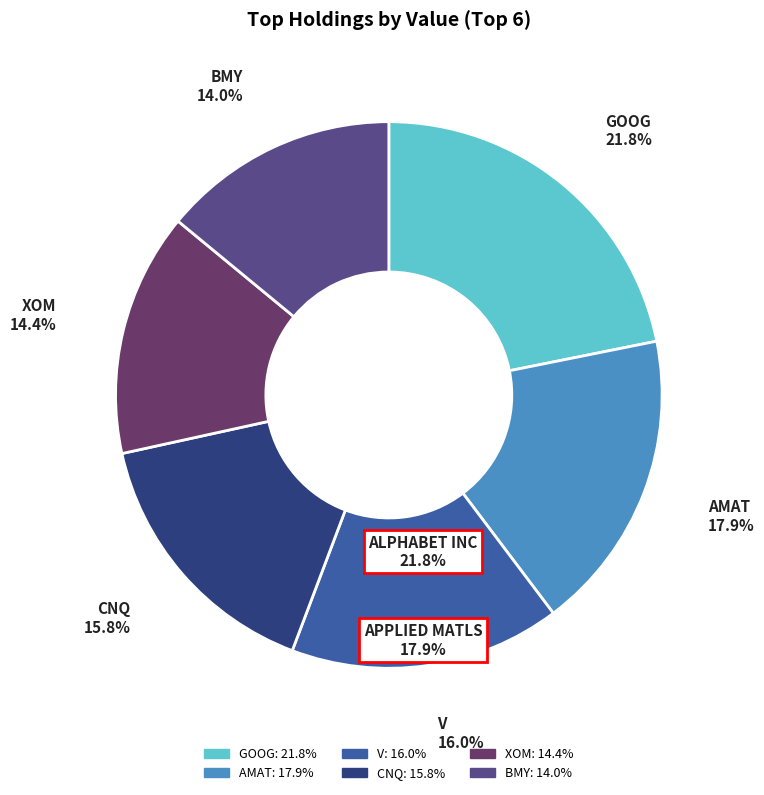

To the nearest percent, what is the average slice percentage?

17%